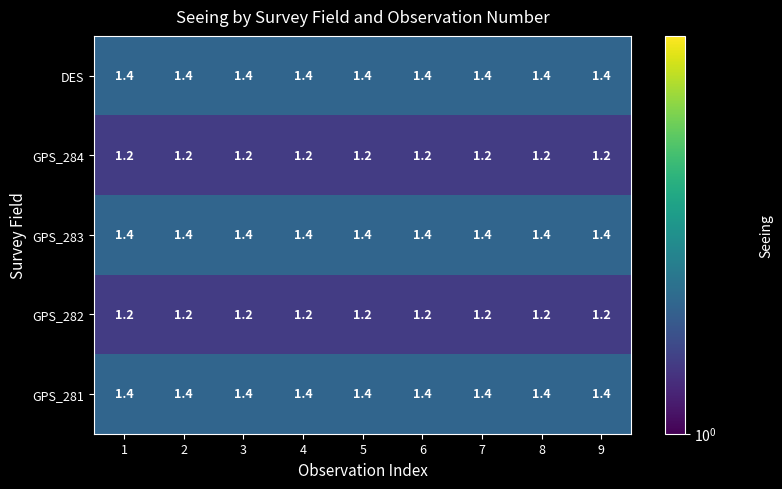

What is the sum of the GPS_284 values at 7 and 5?

2.4